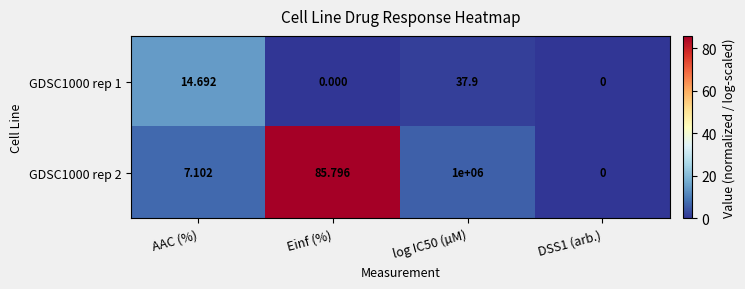

Is the value of GDSC1000 rep 2 at AAC (%) greater than the value of GDSC1000 rep 1 at DSS1 (arb.)?

Yes